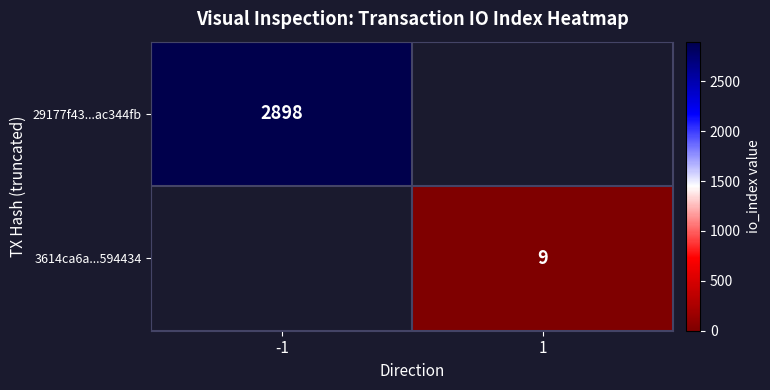

Count the number of categories in the chart.

2